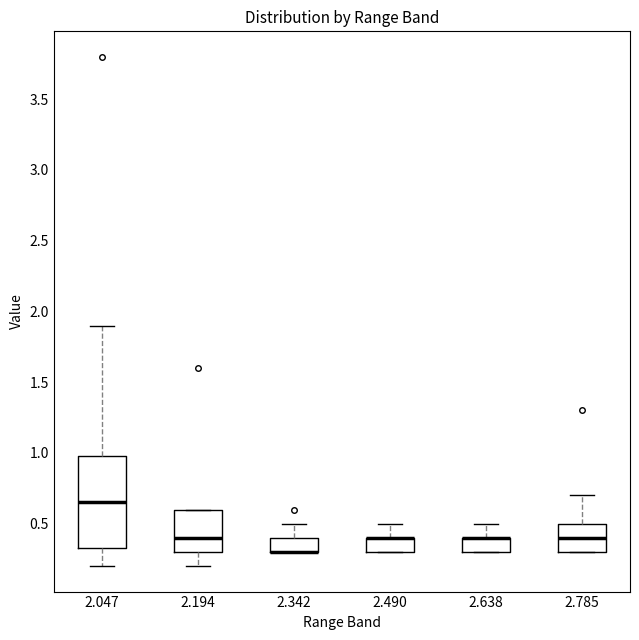

Where does the lower whisker of the box at x = 2.194 end on the y-axis? The values are not printed on the chart, so give them approximately, as read against the axis.

0.20